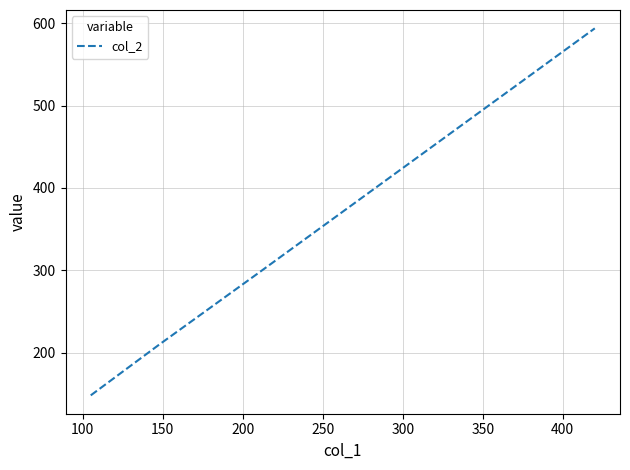

True or false: there are more than 0 points higher than both neighbors.

False